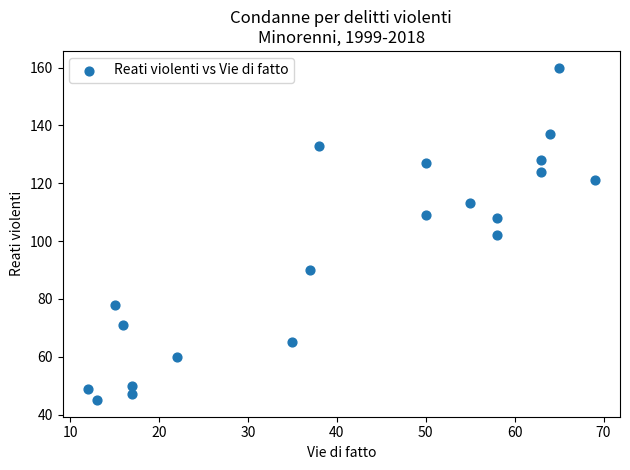

What is the range of X values (max minus min)?

57